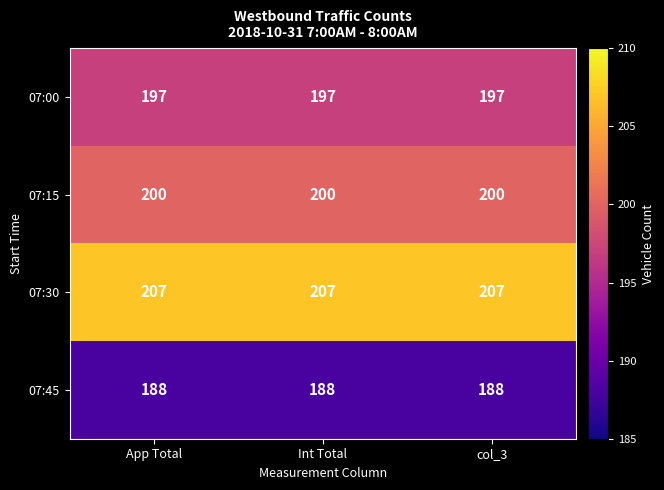

What is the greatest value displayed?

207